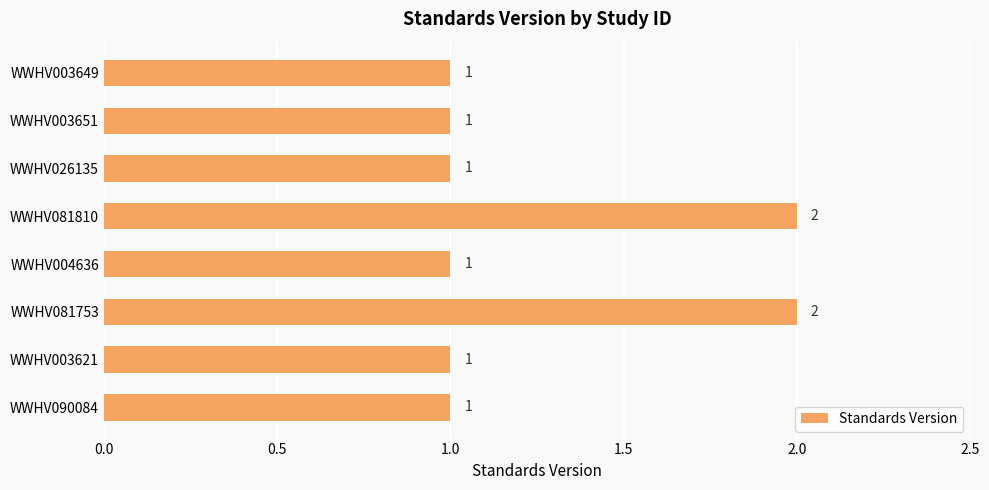

Count the values in the range 1 to 2.

8